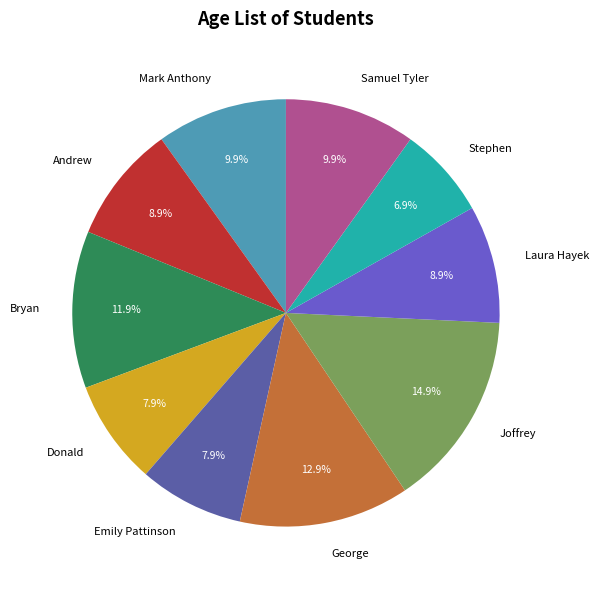

To the nearest percent, what percentage of the pie is Joffrey?

15%